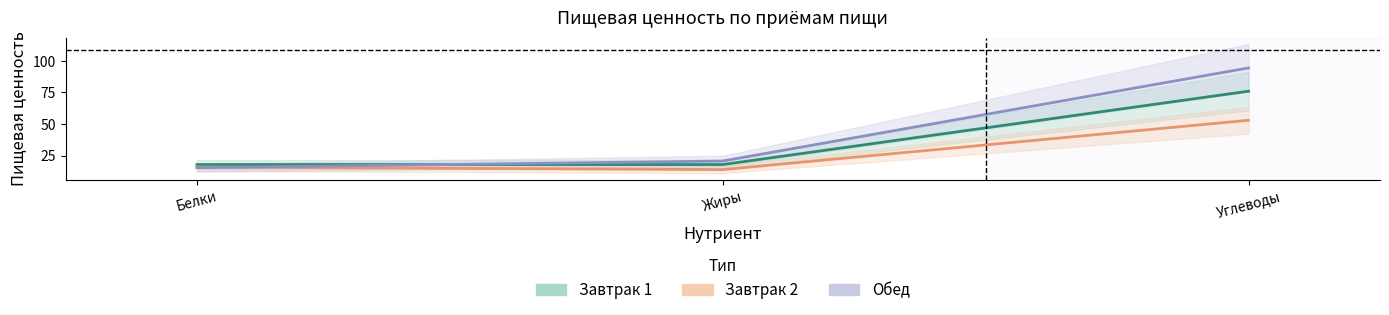

What is the sum of the Завтрак 2 values at Жиры and Белки?

30.0